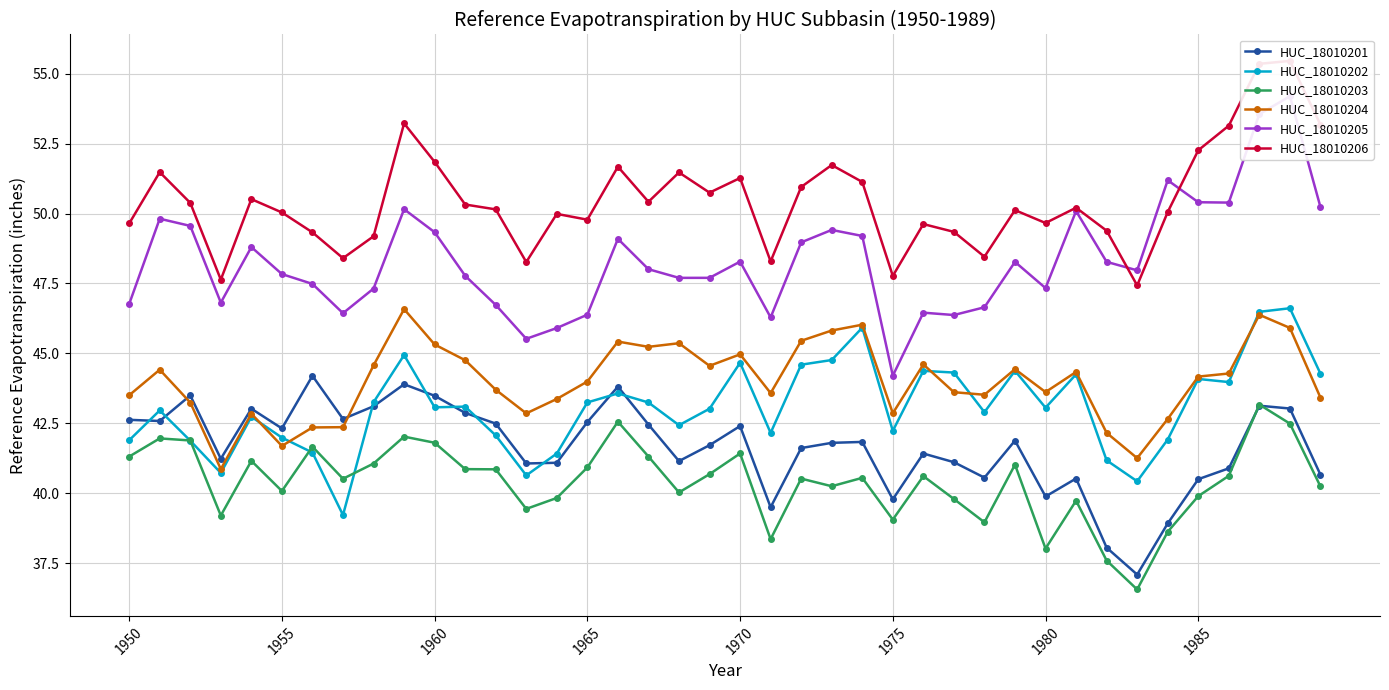

Which series has the largest range (max minus min)?

HUC_18010205